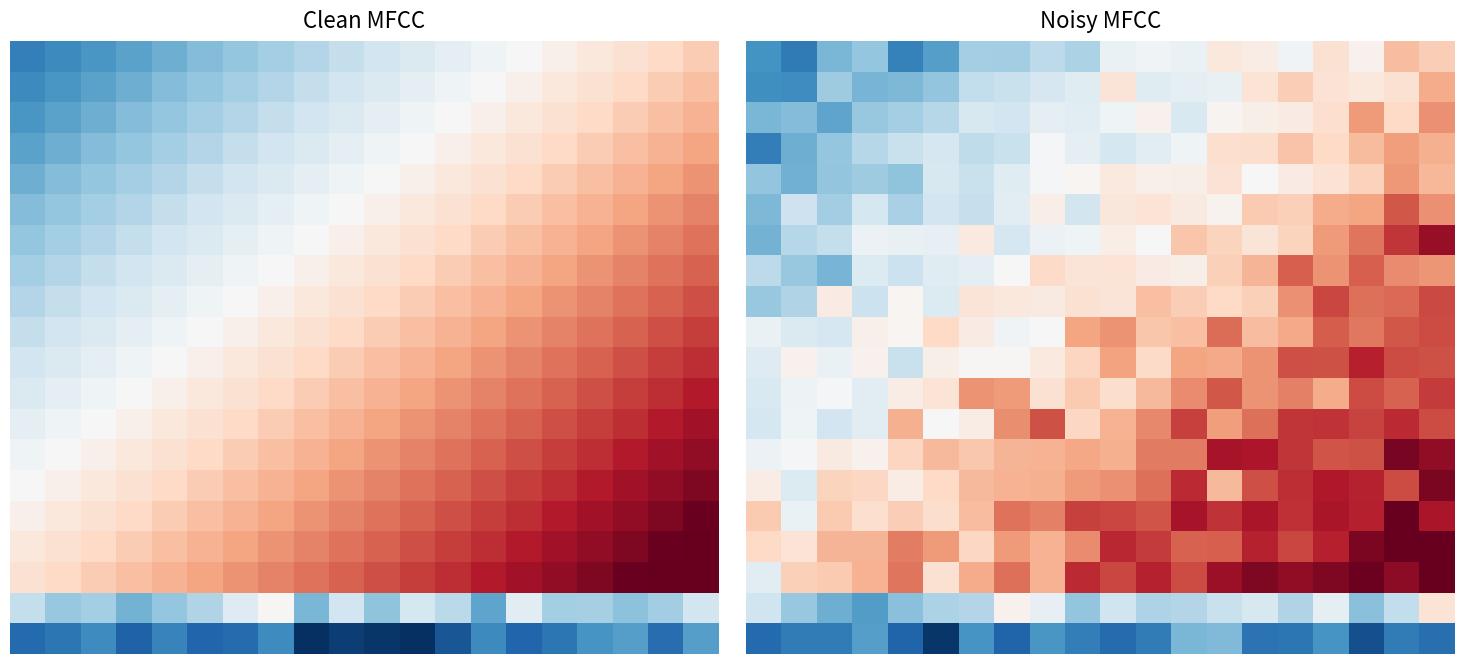

How many categories are shown in the chart?

20